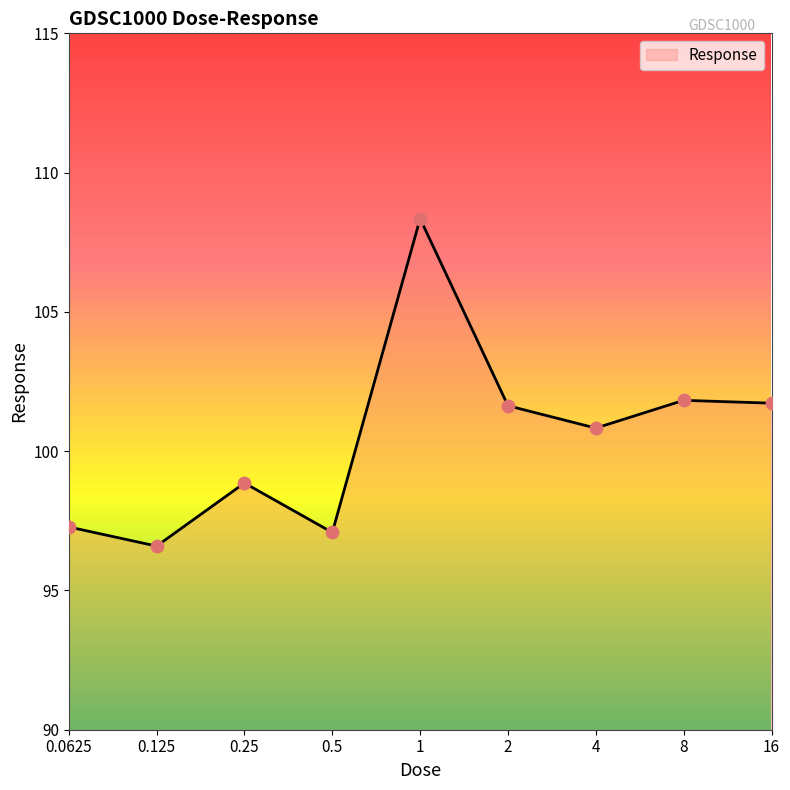

What is the minimum value shown in the chart?

96.6